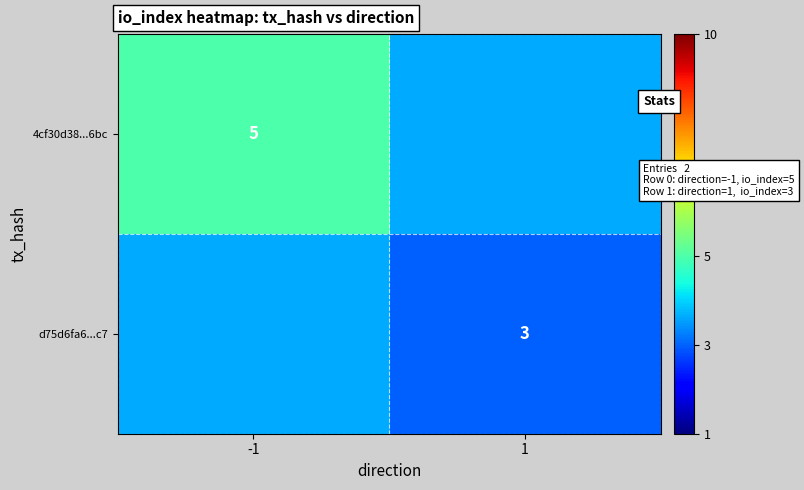

The value of d75d6fa6...c7 at 1 is 2. True or false?

False